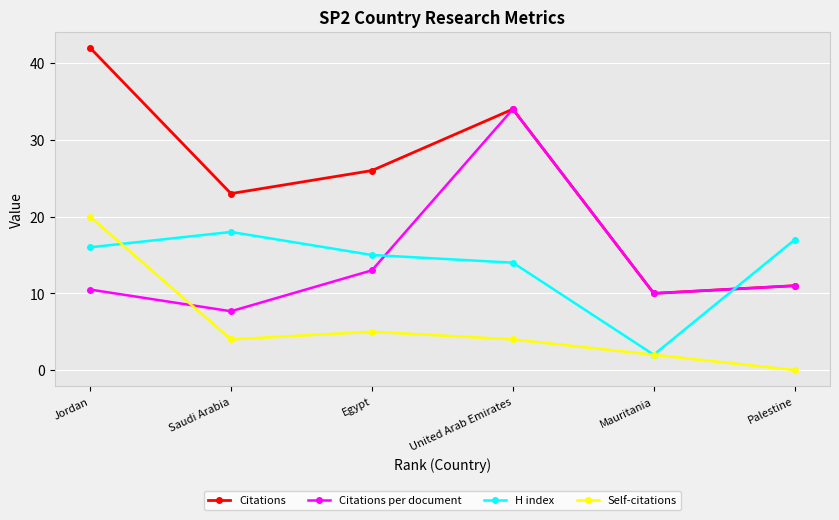

True or false: Self-citations has a value of 29.4 at Jordan.

False